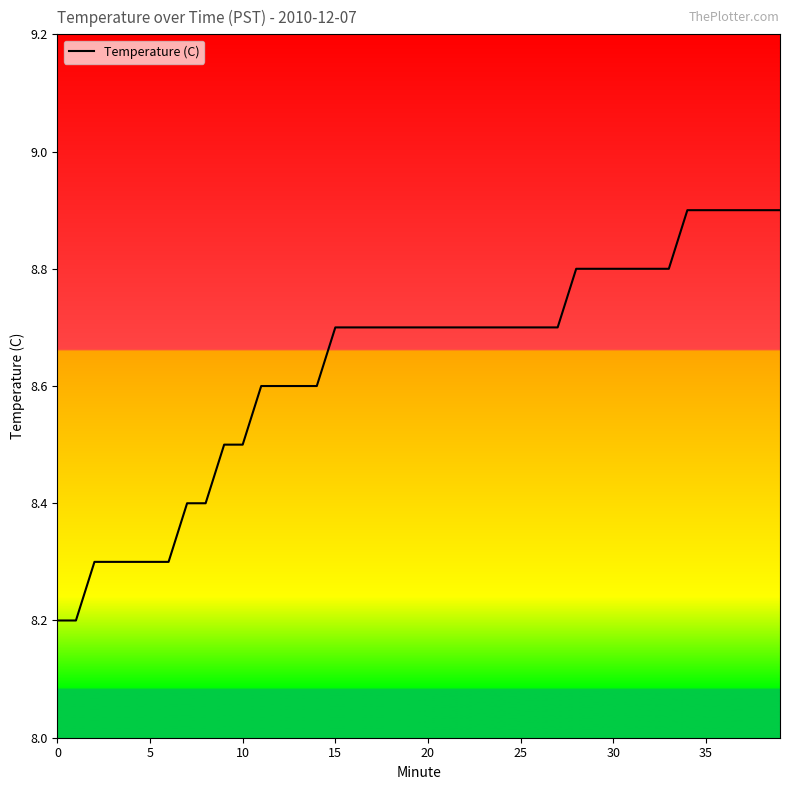

What is the difference between the maximum and minimum values?

0.7